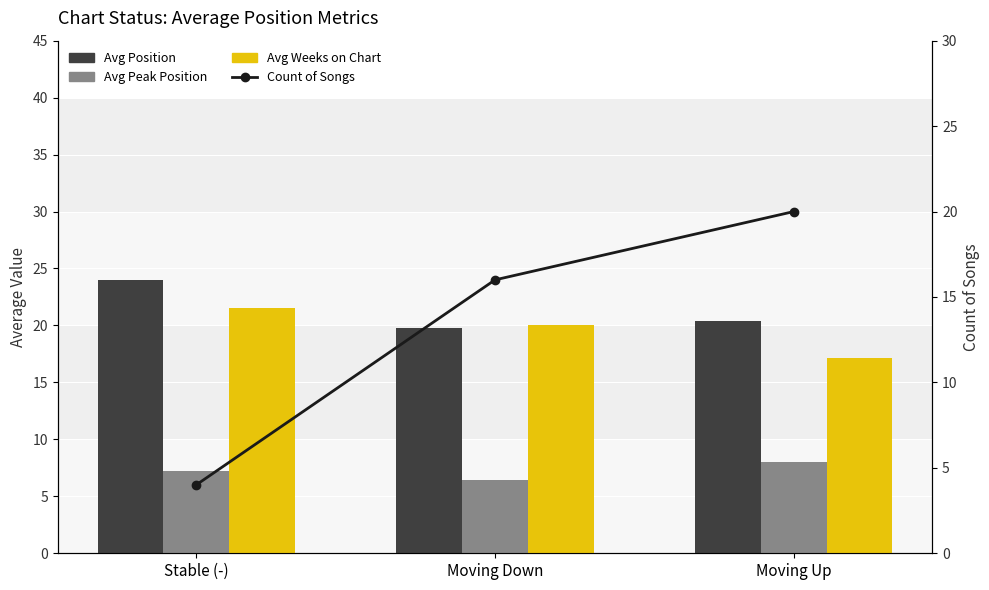

Which has a higher value, Moving Down or Stable (-)?

Stable (-)